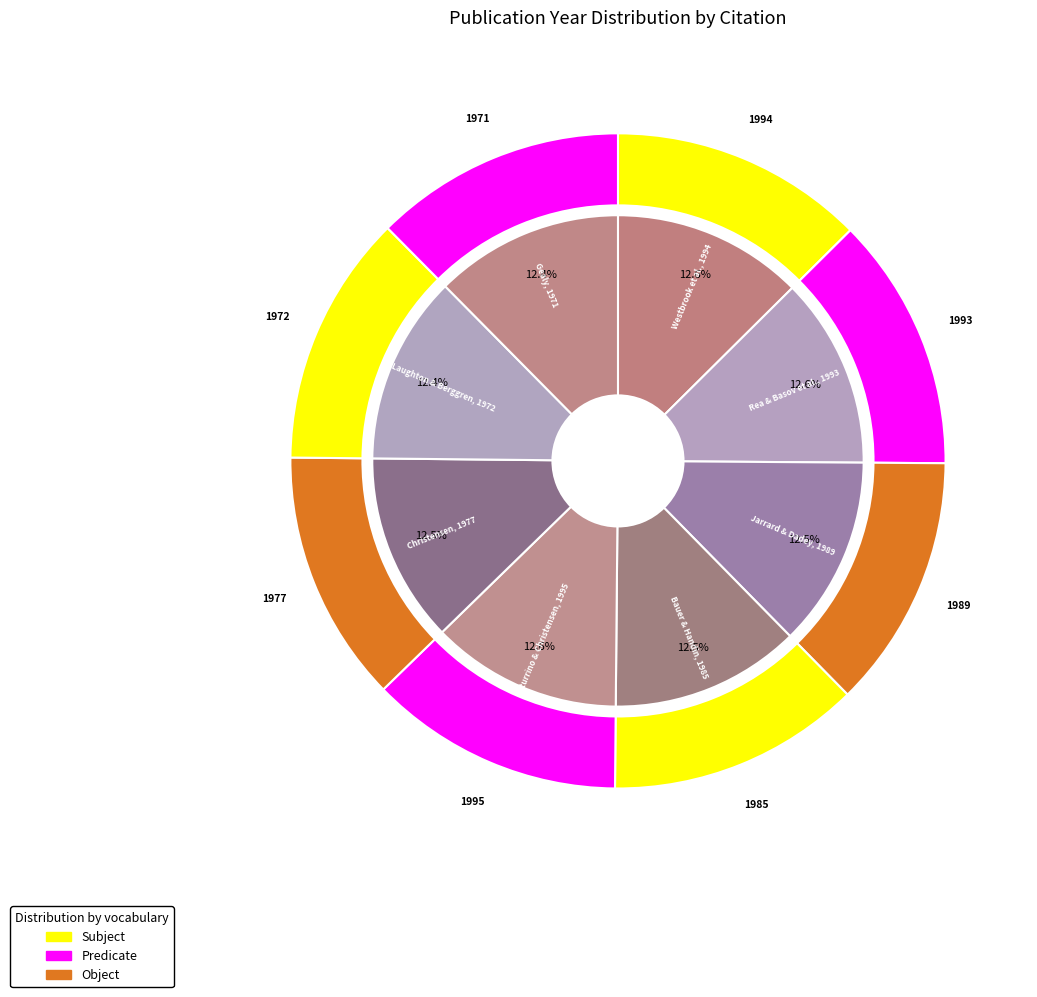

To the nearest percent, what portion does Westbrook et al., 1994 represent?

13%